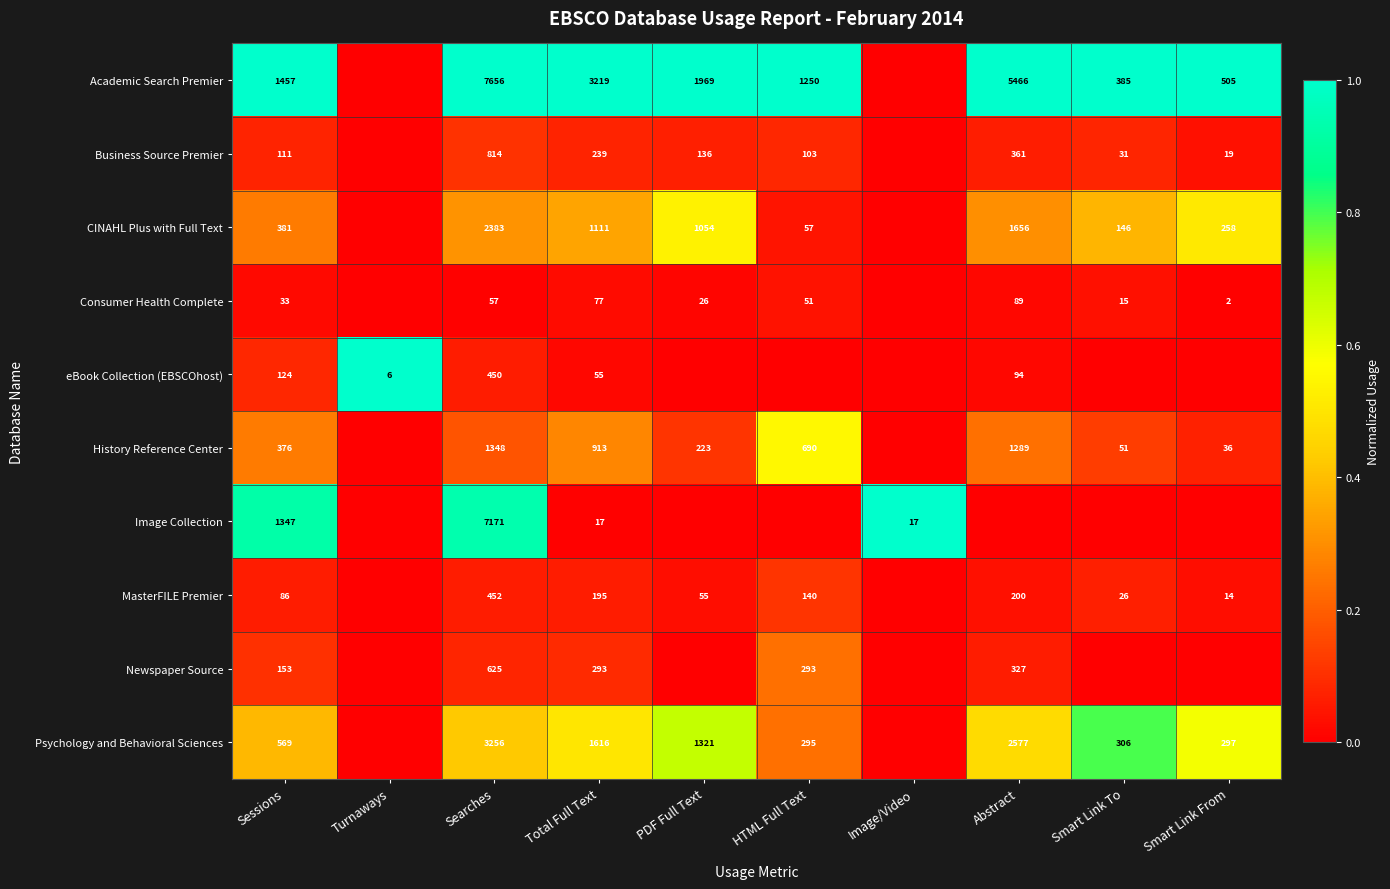

What is the total value across all series at Searches?

24212